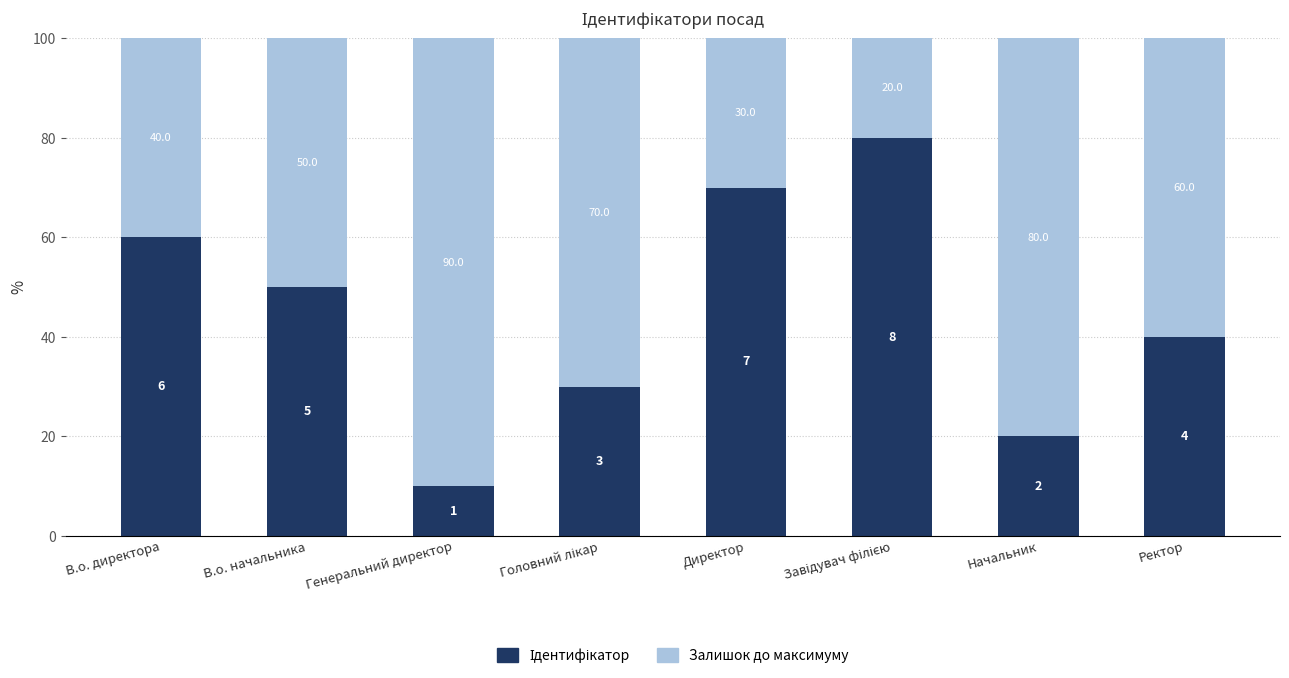

What is the total value across all series at В.о. директора?

100